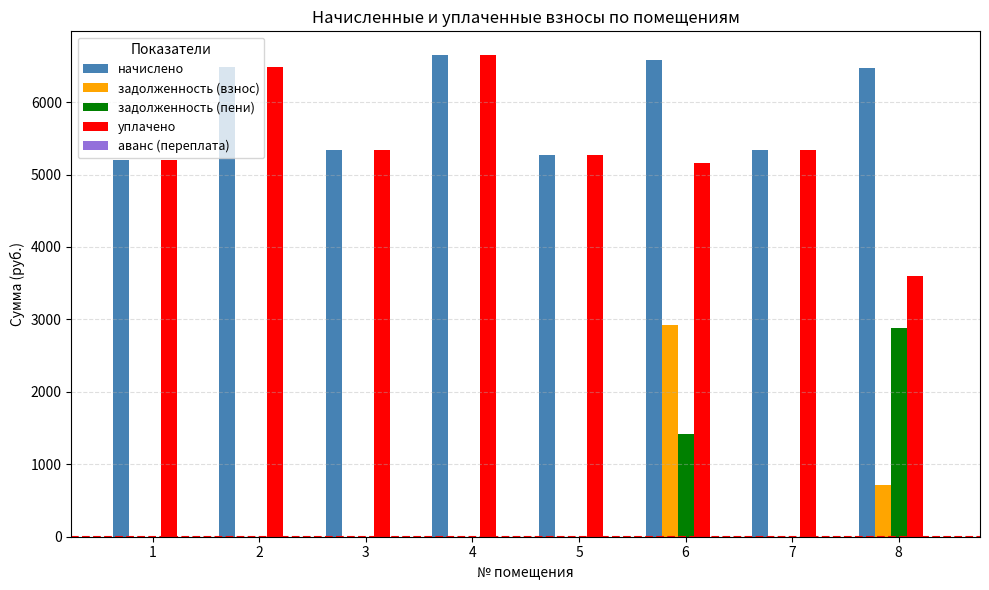

Is the value of задолженность (взнос) at 5 greater than the value of начислено at 4?

No